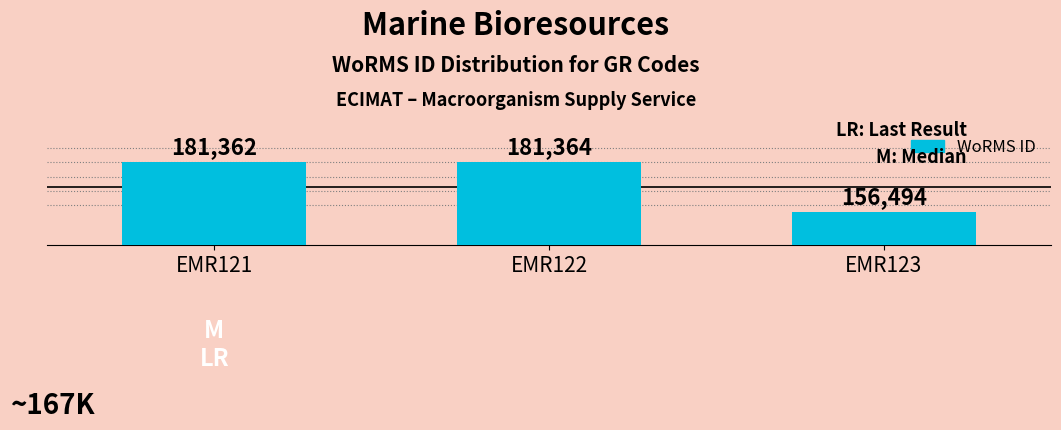

What is the smallest value displayed?

156494